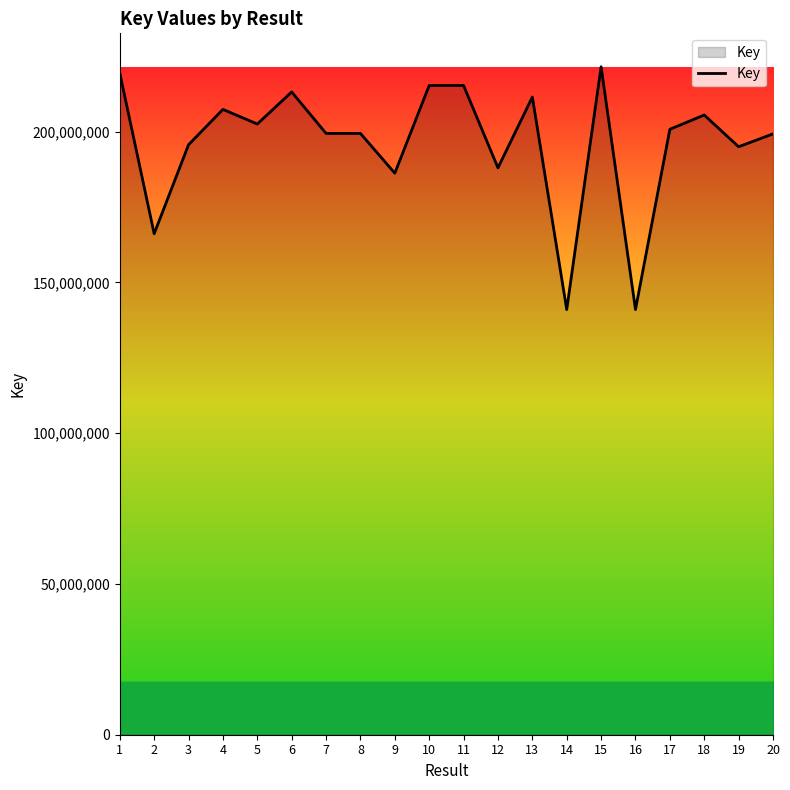

What is the ratio of the value at 9 to the value at 10?

0.9